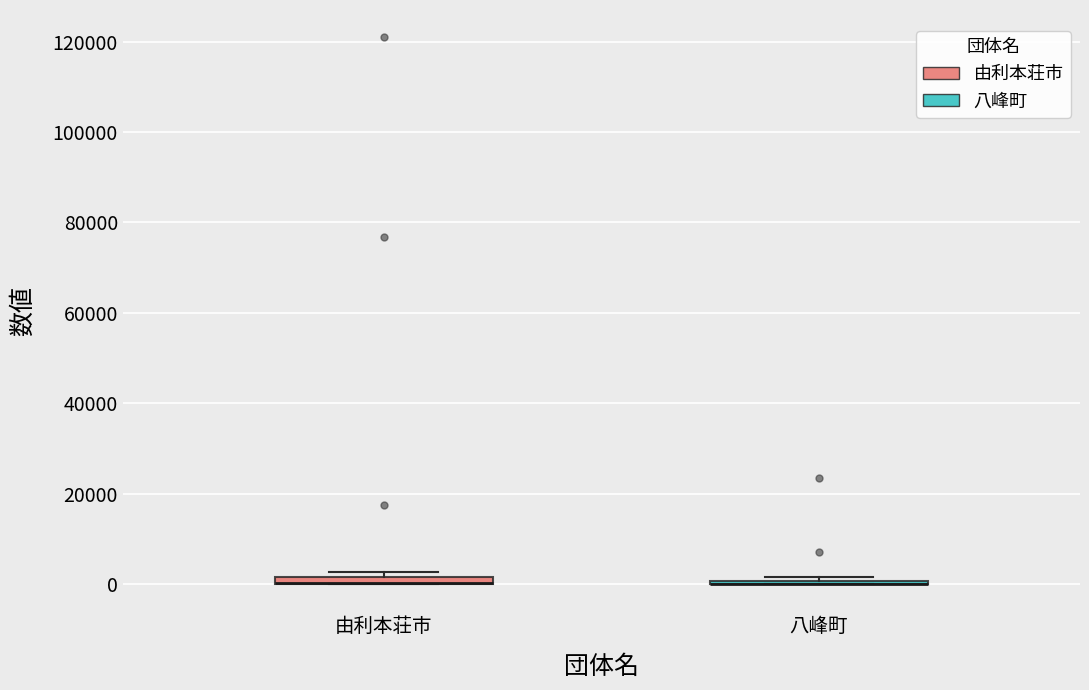

Where is the upper edge of the box for 由利本荘市 on the y-axis? The values are not printed on the chart, so give them approximately, as read against the axis.

2000